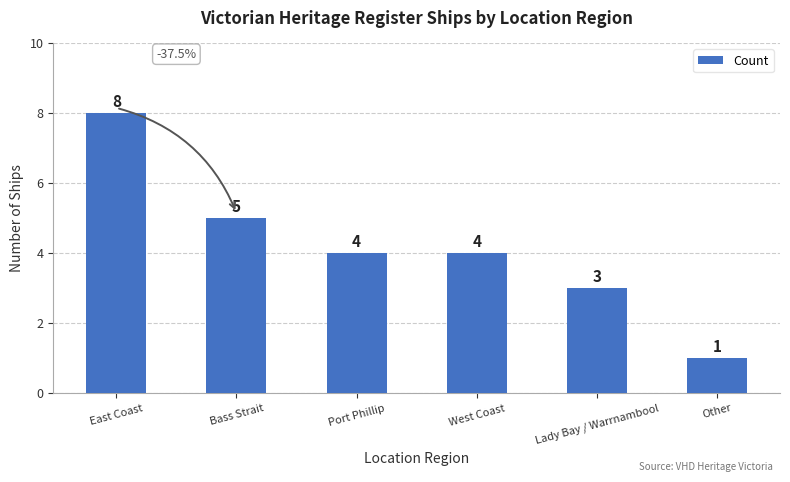

Is it true that the value at Lady Bay / Warrnambool is 3?

True